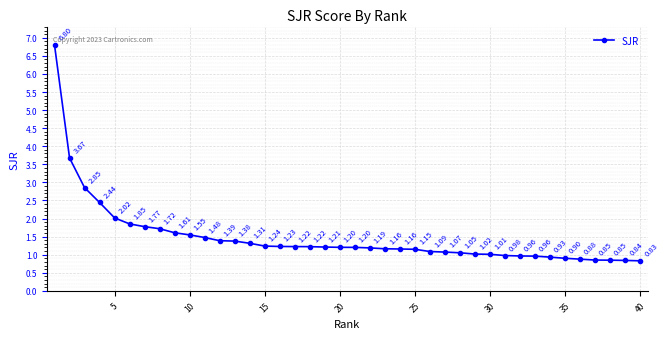

Count the number of values greater than 1.

30